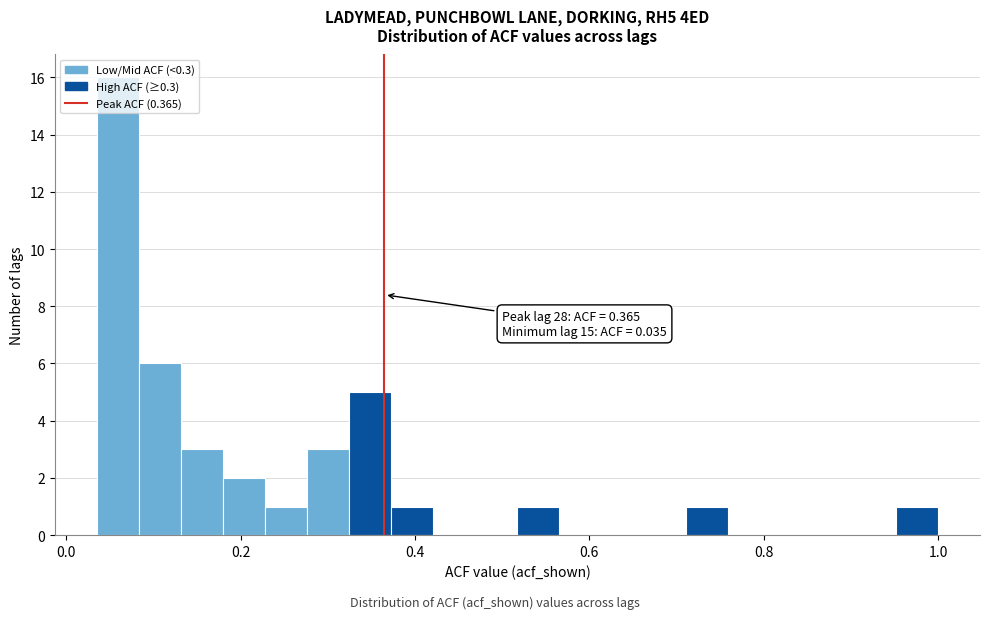

Read against the x-axis, roughly where is the centre of the tallest bar?

0.06